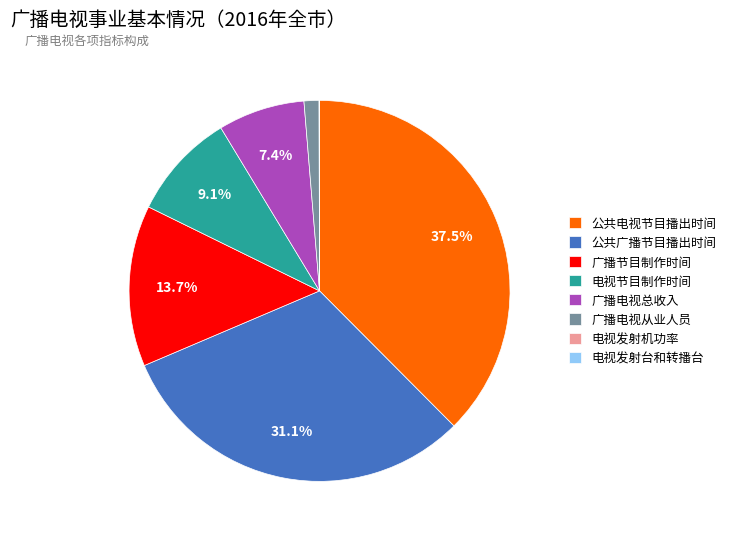

Is there any slice that represents more than half of the pie?

No